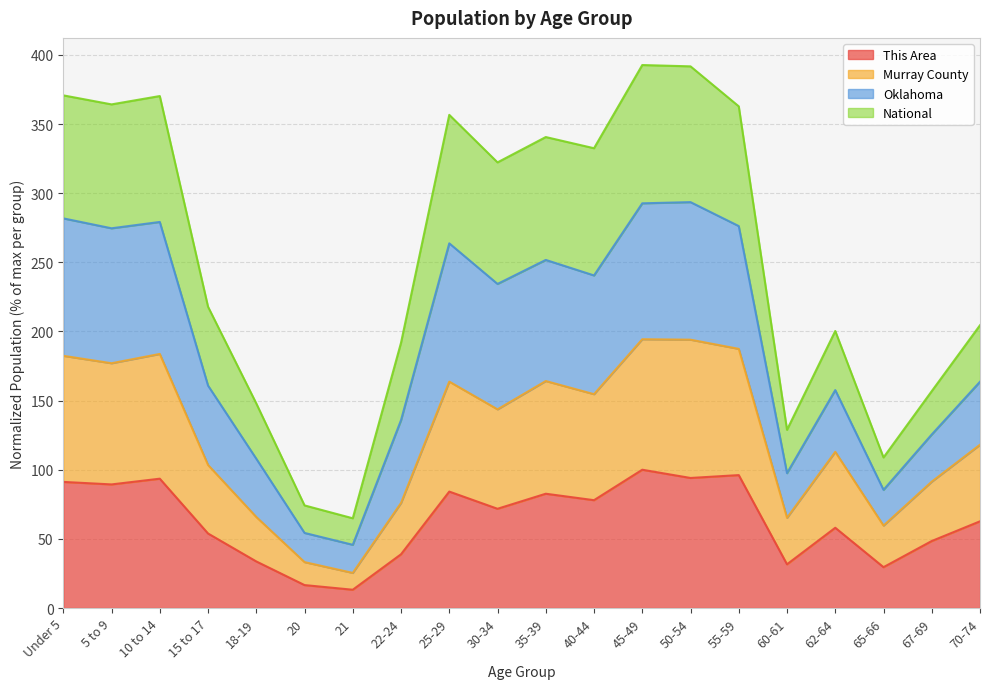

What is the total value across all series at 62-64?

200.3